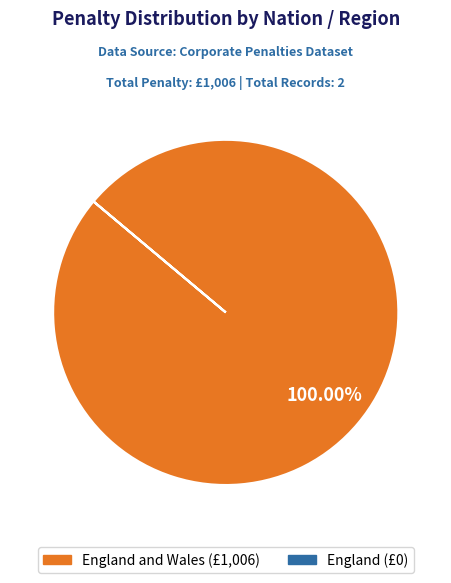

Is there any slice that represents more than half of the pie?

Yes